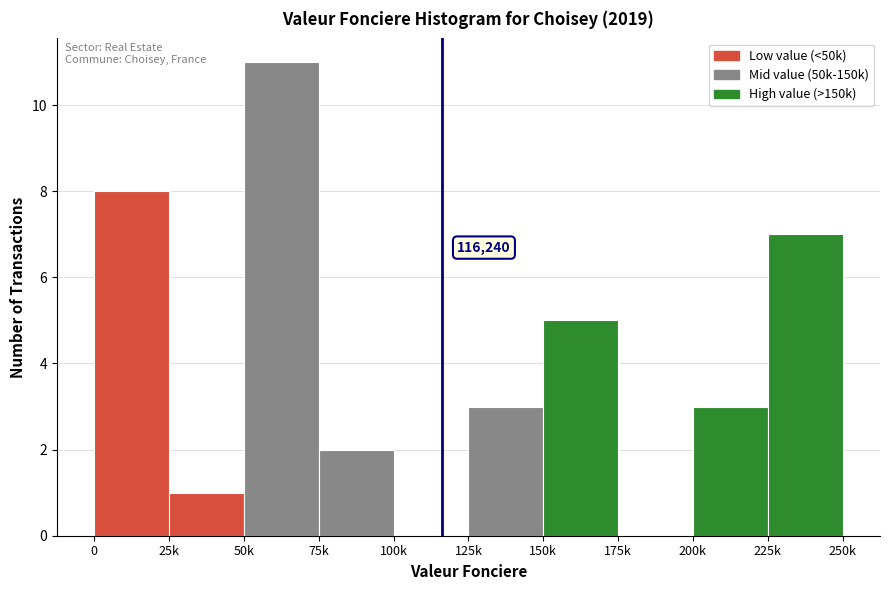

Reading left to right, extract all data points from this chart.

0=8	25k=1	50k=11	75k=2	100k=0	125k=3	150k=5	175k=0	200k=3	225k=7